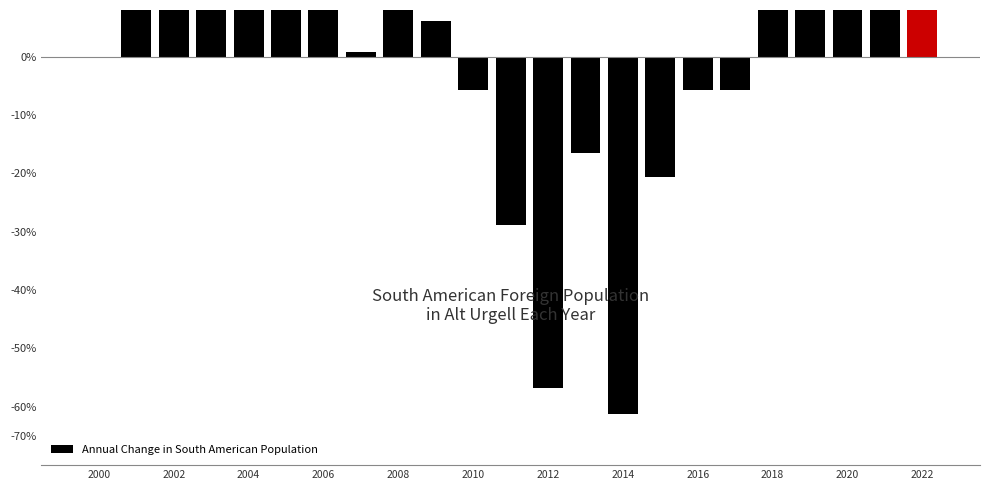

The chart shows a value of 1.1 at 2014. True or false?

False